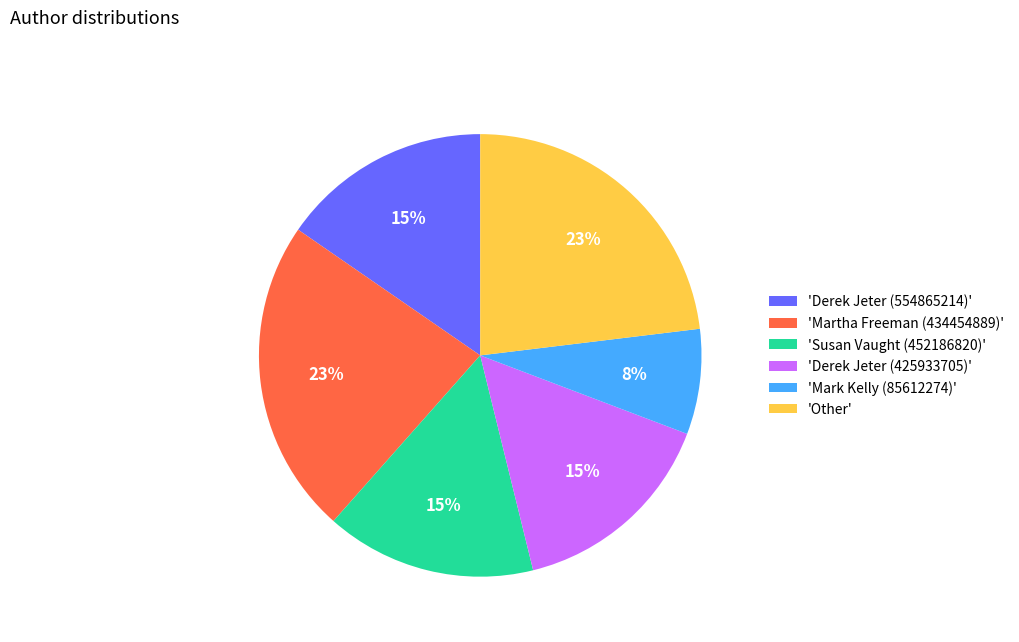

What is the ratio of the value at 'Susan Vaught (452186820)' to the value at 'Other'?

0.7